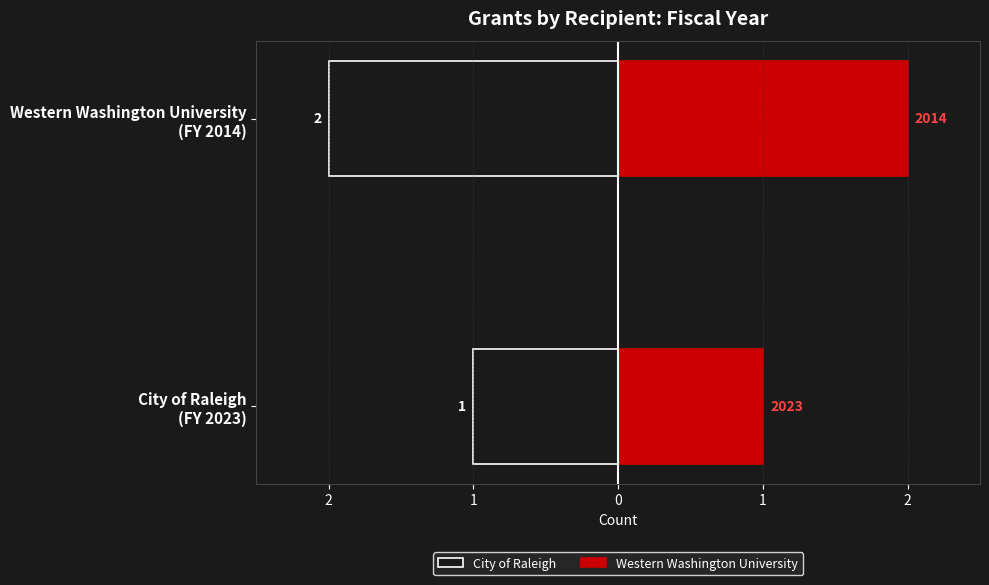

How many groups of bars are there?

2